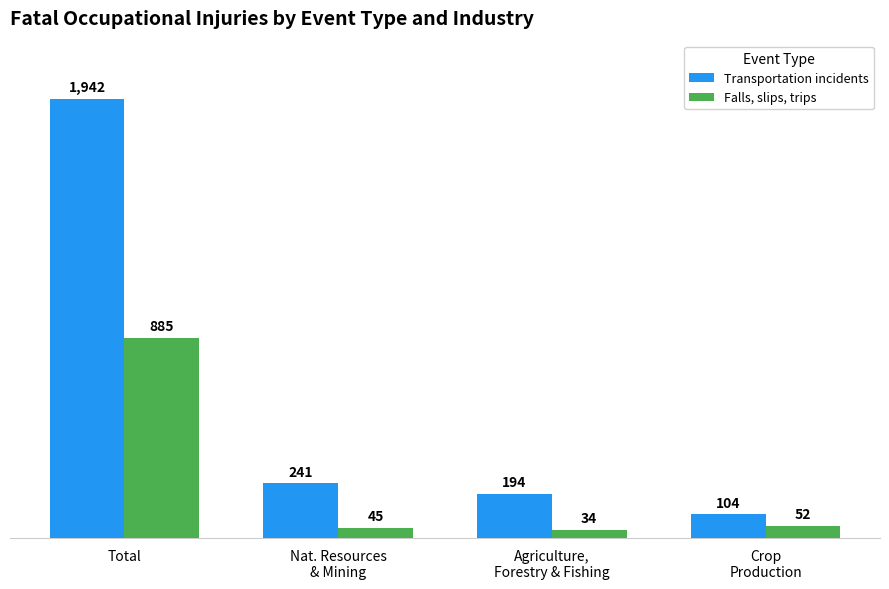

Which series changed the most between Nat. Resources
& Mining and Agriculture,
Forestry & Fishing?

Transportation incidents